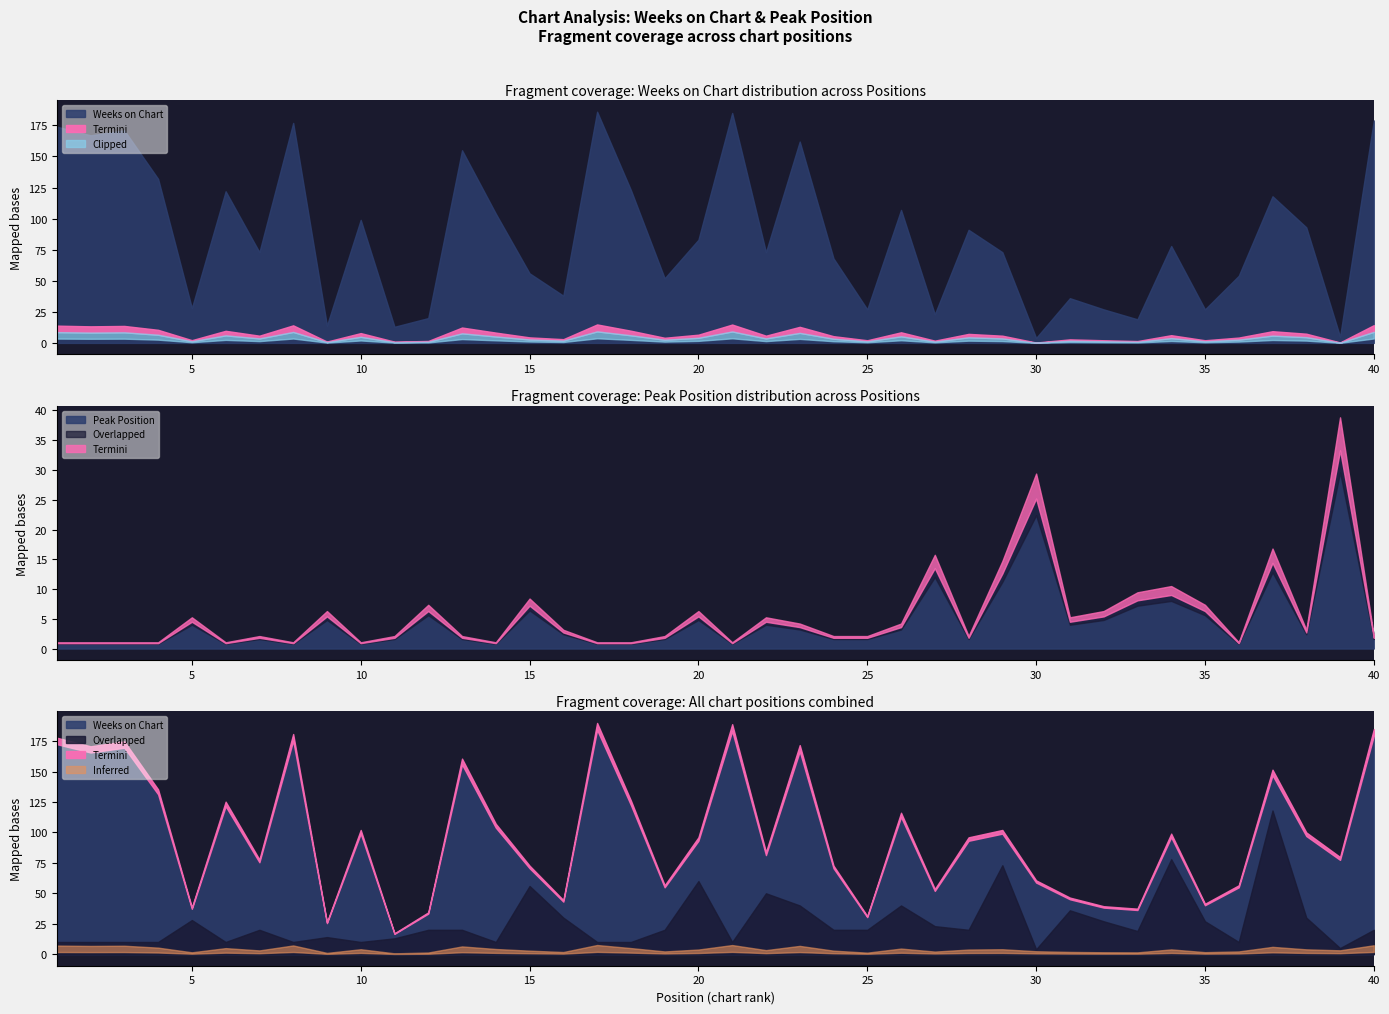

Rank the categories by Peak Position value from lowest to highest.

1, 2, 3, 4, 6, 8, 10, 14, 17, 18, 21, 36, 7, 11, 13, 19, 24, 25, 28, 40, 16, 38, 23, 26, 5, 22, 31, 9, 20, 32, 12, 35, 15, 33, 34, 29, 27, 37, 30, 39